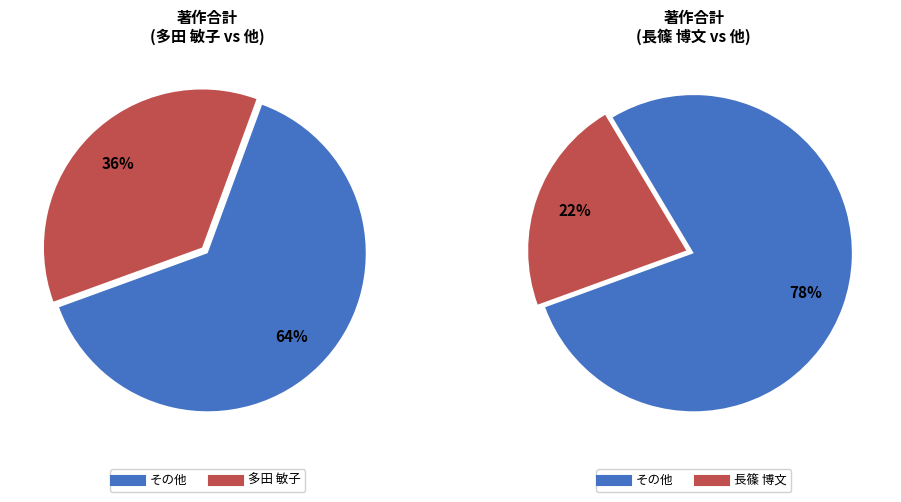

Is it true that 石走 知子 is 11% of the pie?

False